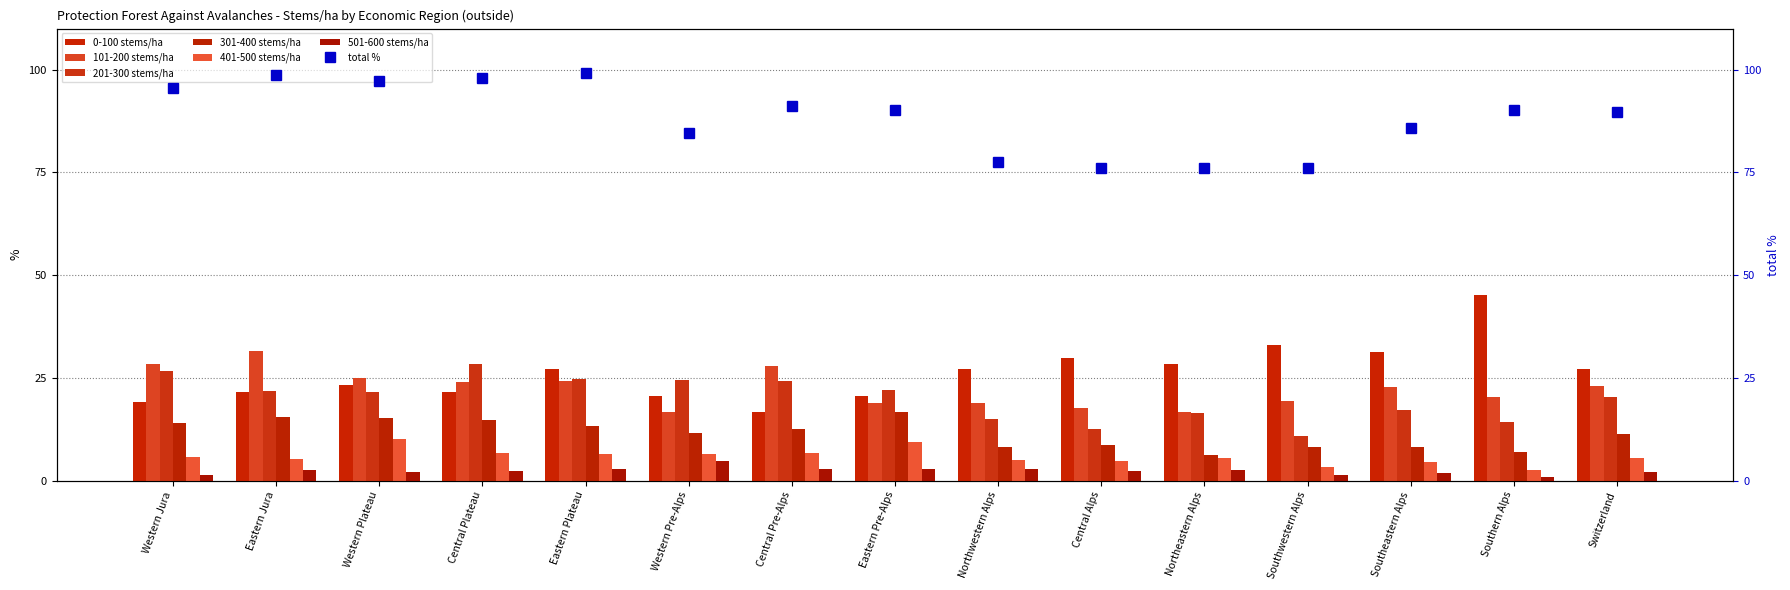

What is the difference between the highest and lowest values at Central Plateau?

26.1